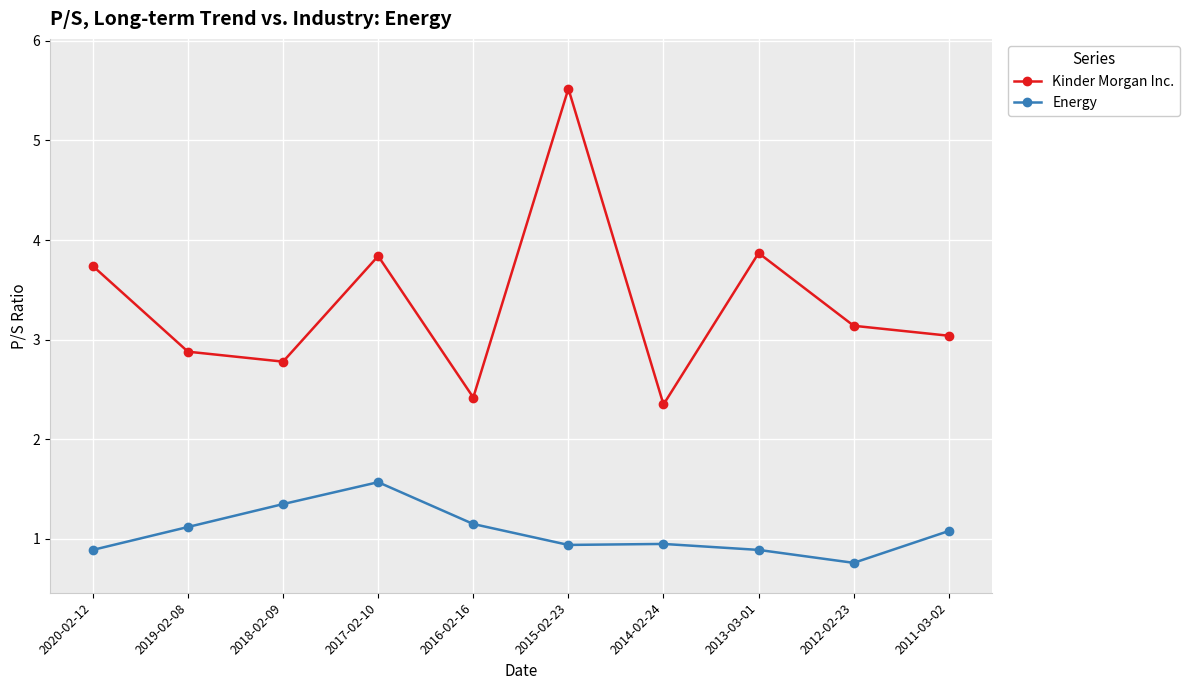

How many data points in Kinder Morgan Inc. are above 3?

6